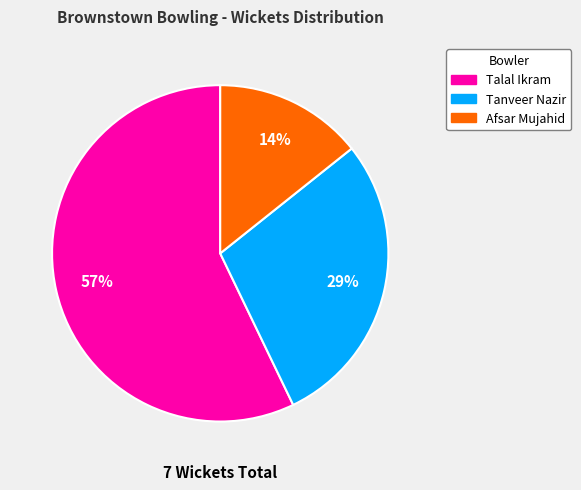

Does any single category account for the majority?

Yes